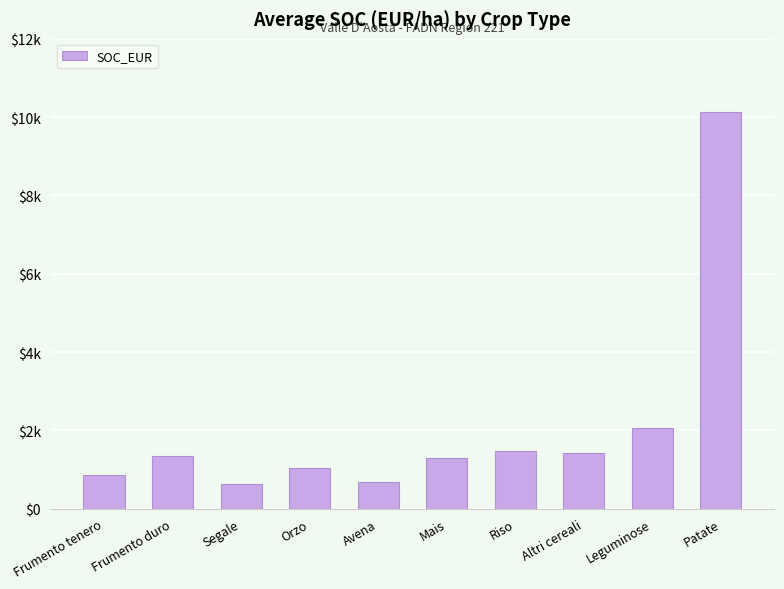

Reading left to right, extract all data points from this chart.

863.0	1350.9	628.9	1035.1	679.7	1305.0	1479.4	1409.2	2054.1	10121.3